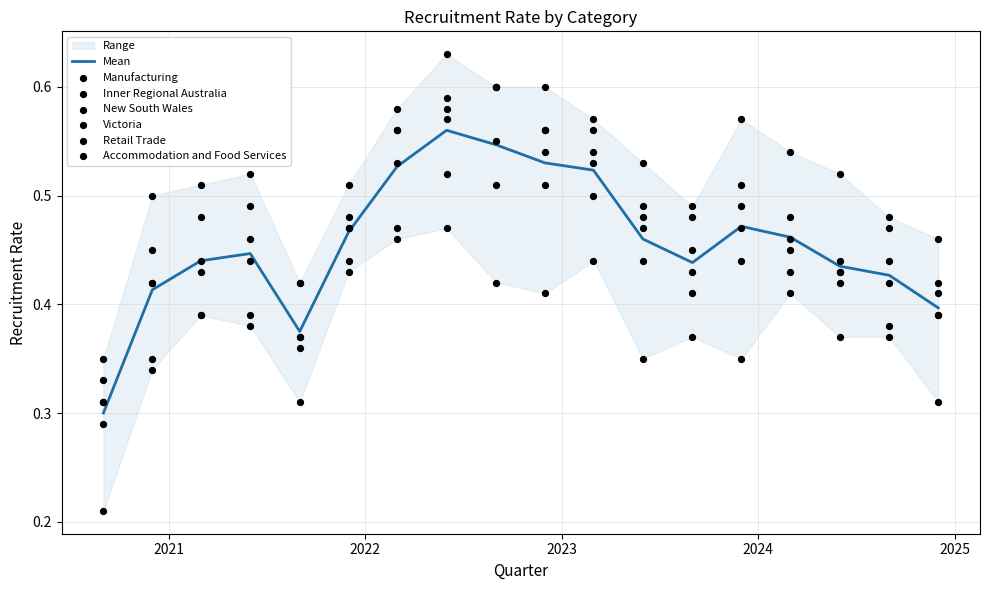

Which series has the largest total across all categories?

Inner Regional Australia